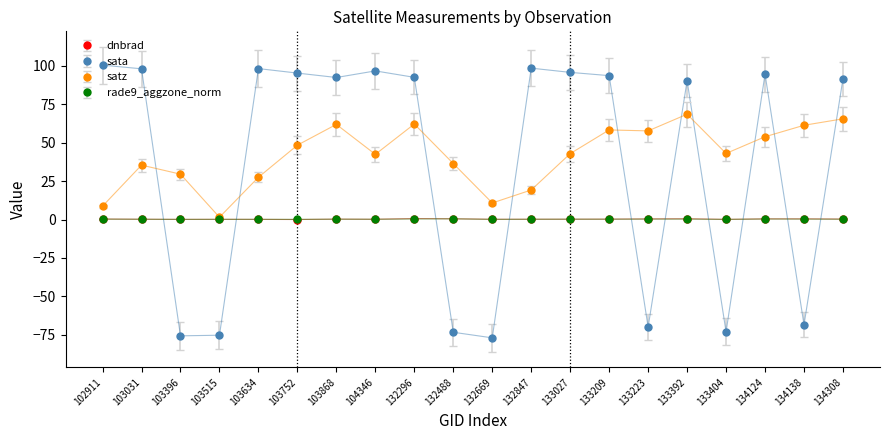

The satz series shows 58.3 at 133209. True or false?

True